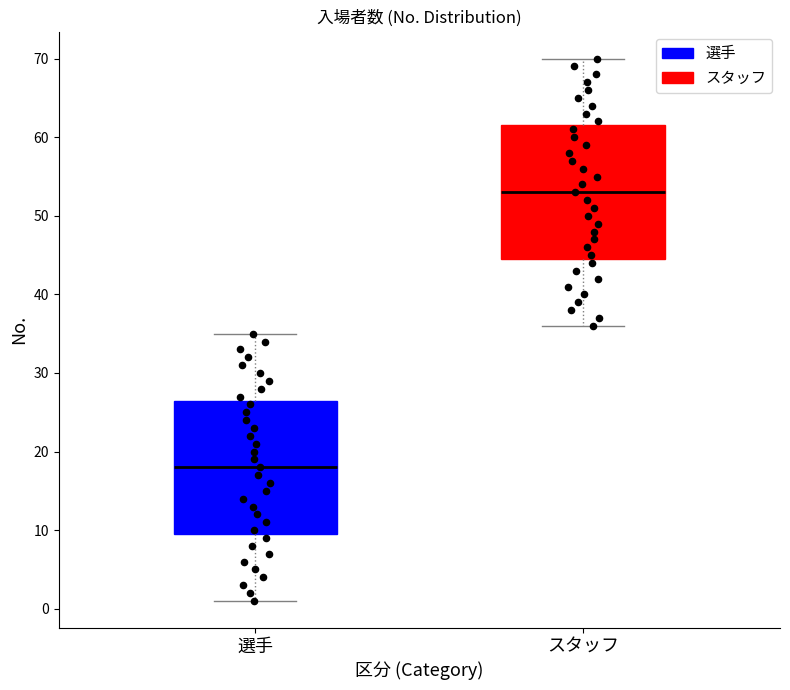

Is the value of 選手 at 27 greater than the value of スタッフ at 15?

No